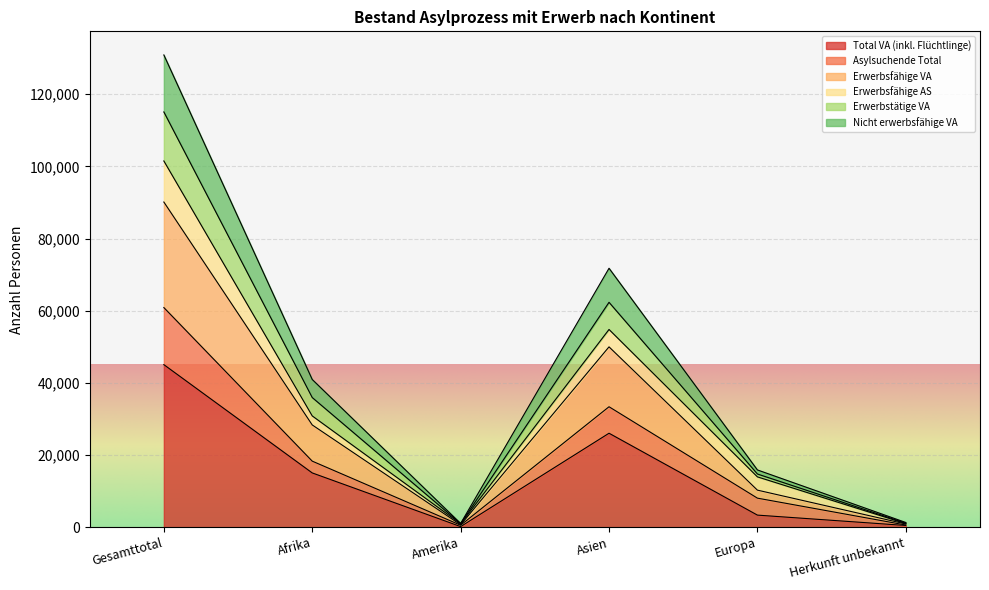

True or false: Erwerbstätige VA and Nicht erwerbsfähige VA cross at least once.

False